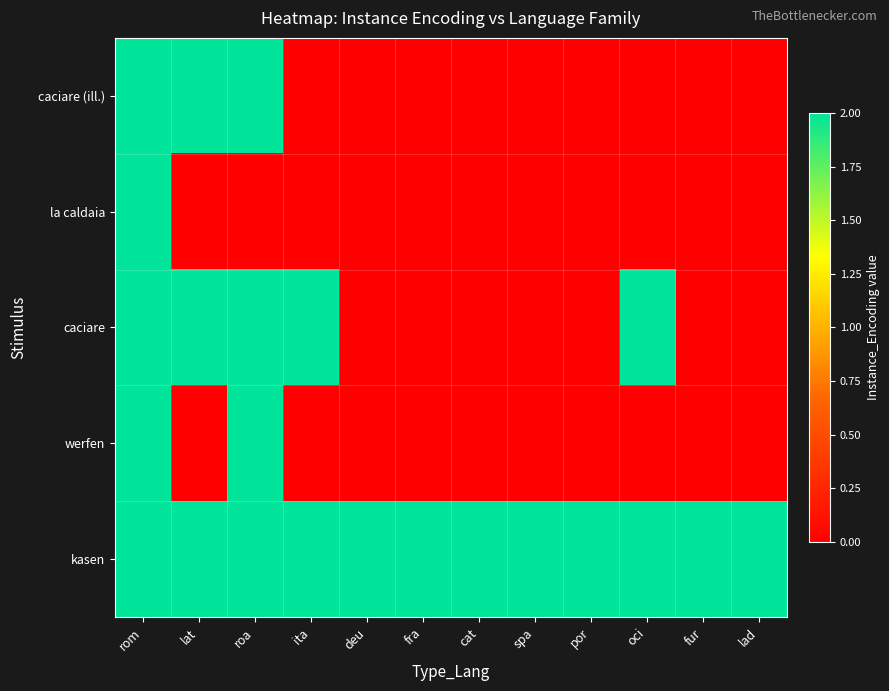

Count the number of categories in the chart.

12